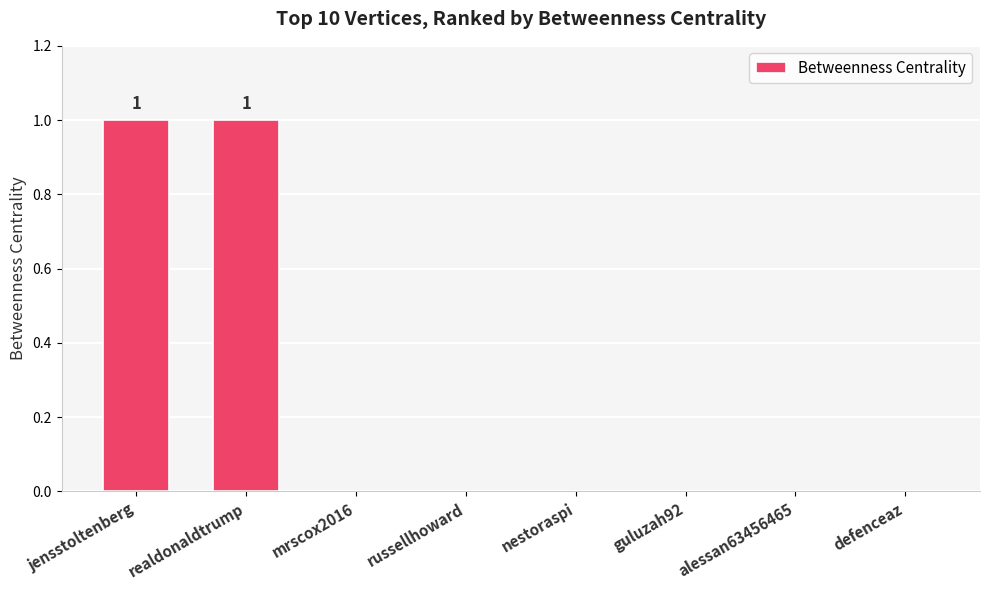

True or false: the data shows 0 at alessan63456465.

True